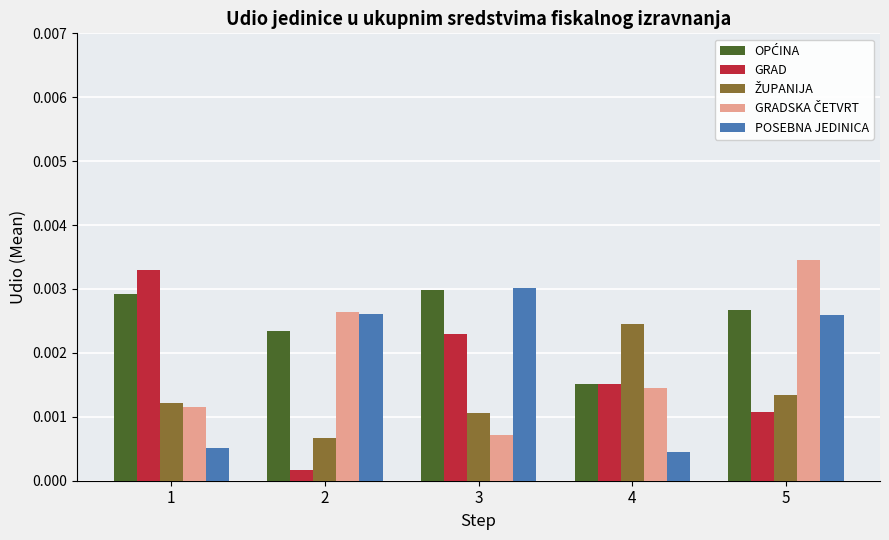

At which category is the sum across all series the highest?

5